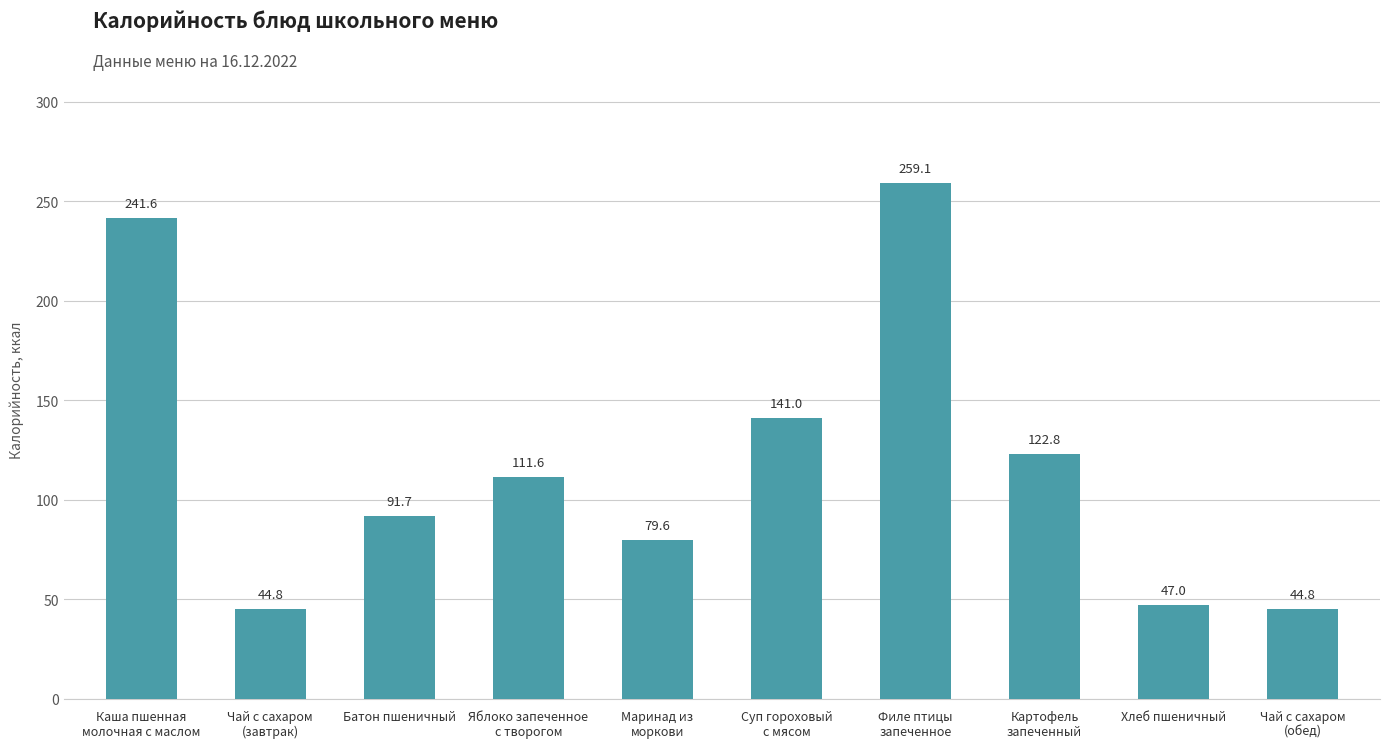

What is the change in value from Каша пшенная
молочная с маслом to Картофель
запеченный?

-118.8